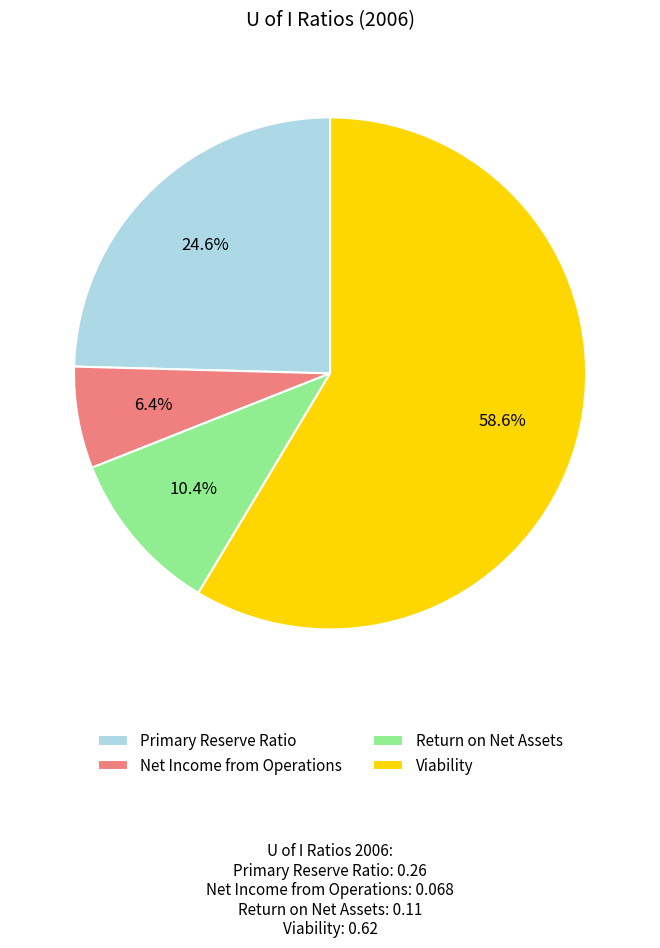

How many slices are in this pie chart?

4